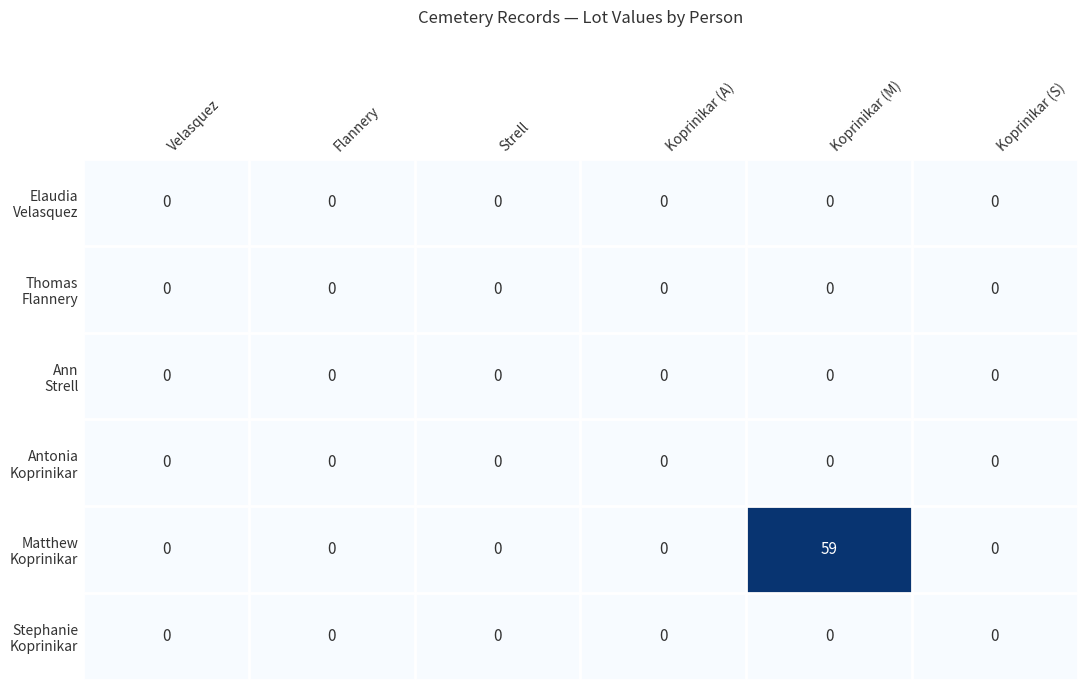

What is the total value across all series at Koprinikar (M)?

59